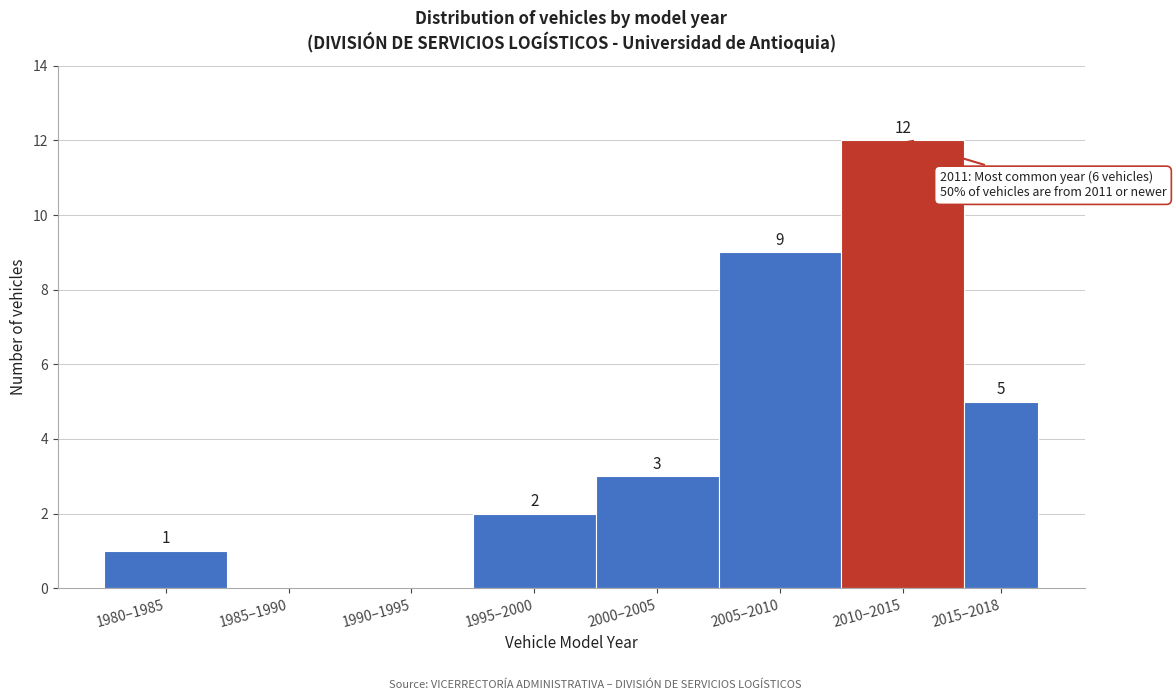

Reading left to right, list all the values displayed in this chart.

1980–1985=1	1985–1990=0	1990–1995=0	1995–2000=2	2000–2005=3	2005–2010=9	2010–2015=12	2015–2018=5